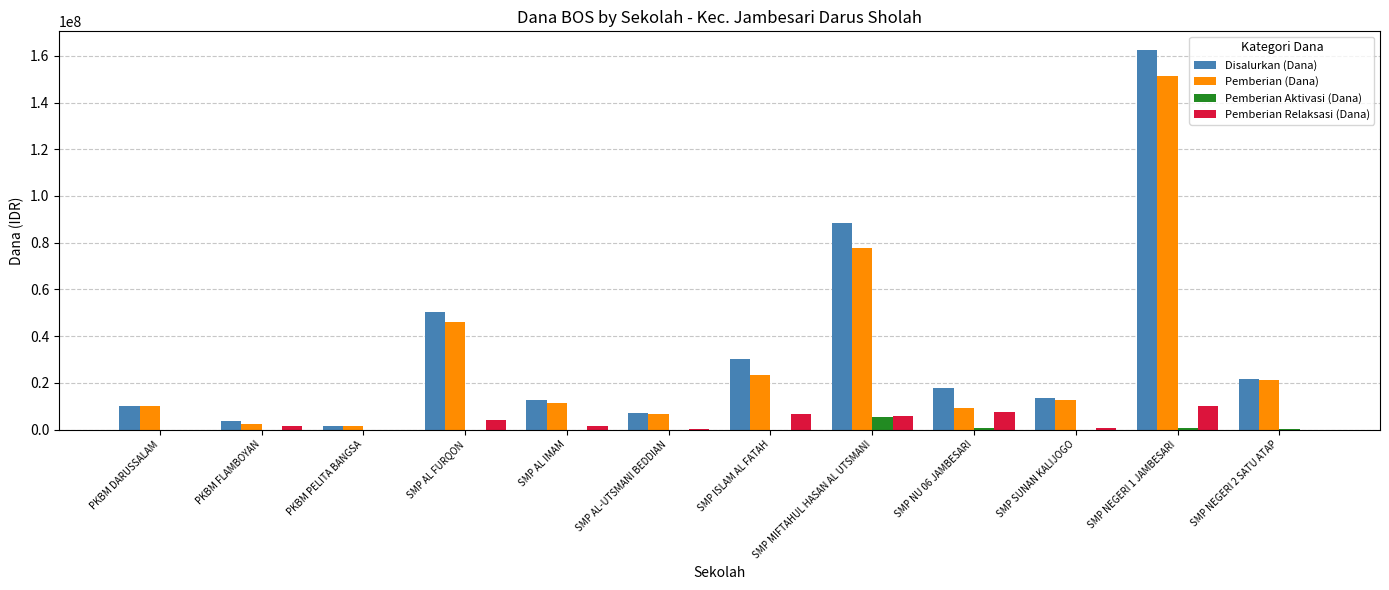

At which label is Disalurkan (Dana) closest to 81937500?

SMP MIFTAHUL HASAN AL UTSMANI